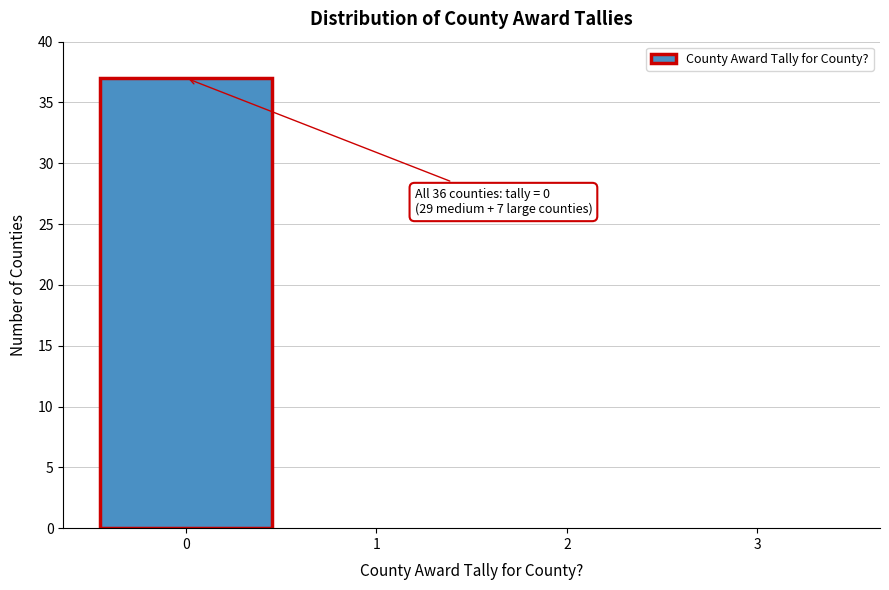

Over which range of the x-axis is the bar tallest?

-0.5 to 0.5